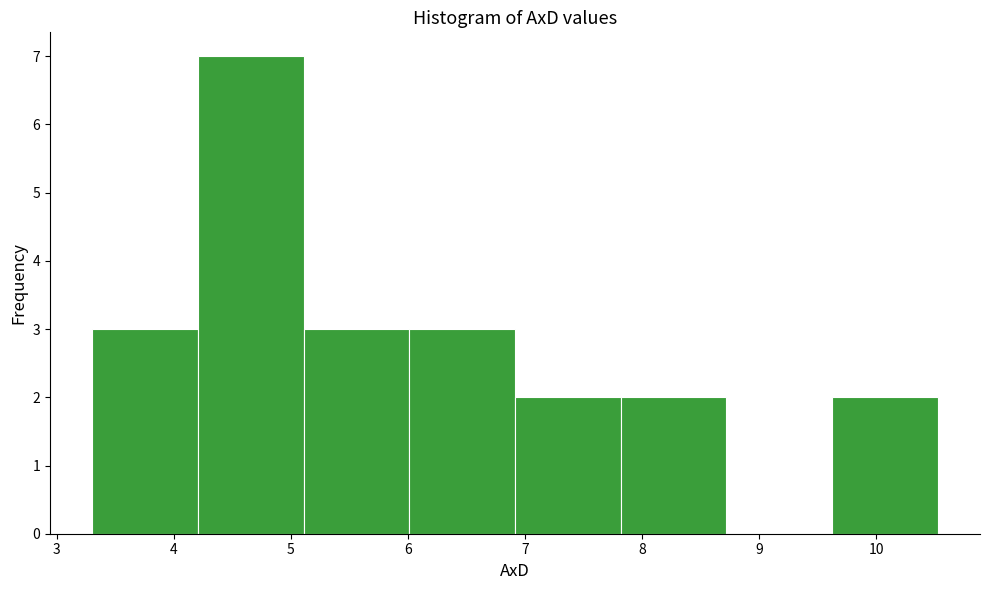

Reading left to right, list every bar in this chart as the range it spans on the x-axis followed by its height. Neither the bar edges nor the heights are printed on the chart, so give them approximately, as read against the axes.

3.3 to 4.2: 3
4.2 to 5.1: 7
5.1 to 6.0: 3
6.0 to 6.9: 3
6.9 to 7.8: 2
7.8 to 8.7: 2
8.7 to 9.6: 0
9.6 to 10.5: 2